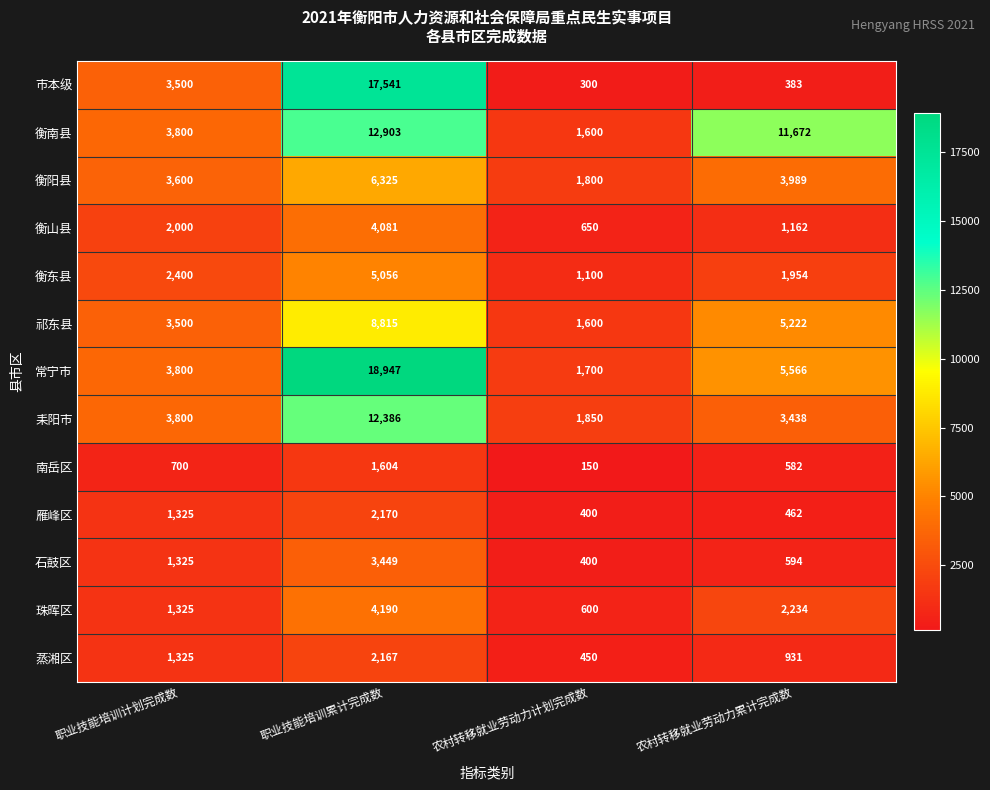

What is the minimum value shown in the chart?

150